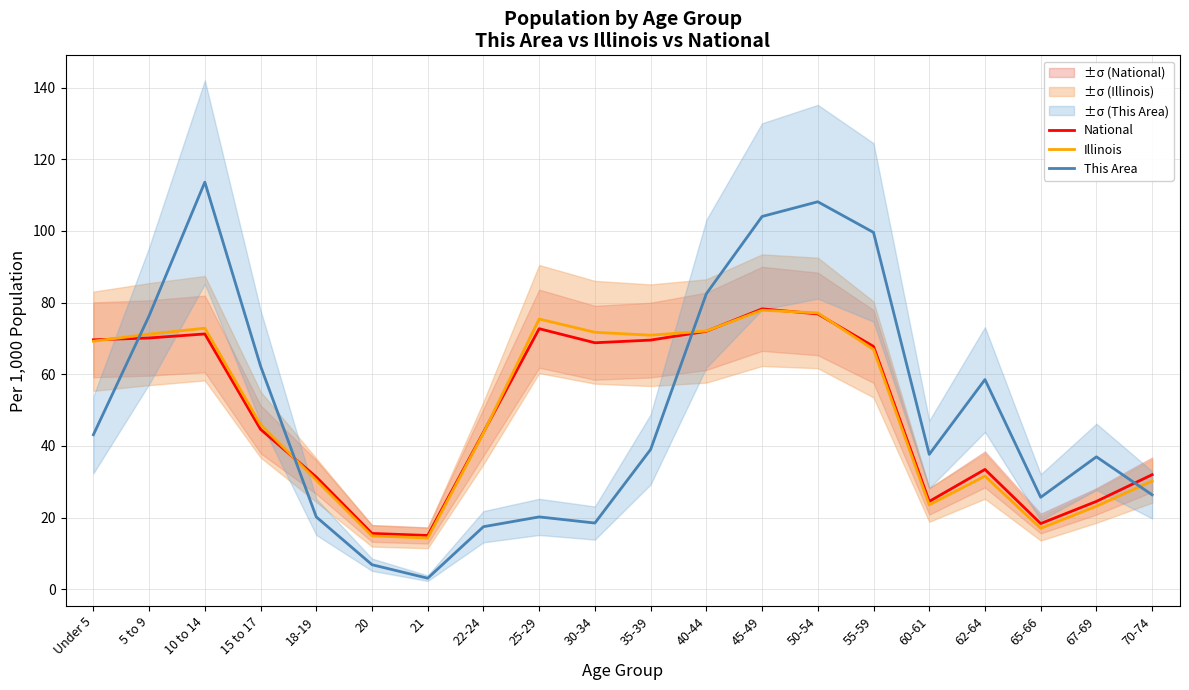

What is the smallest value displayed?

3.1